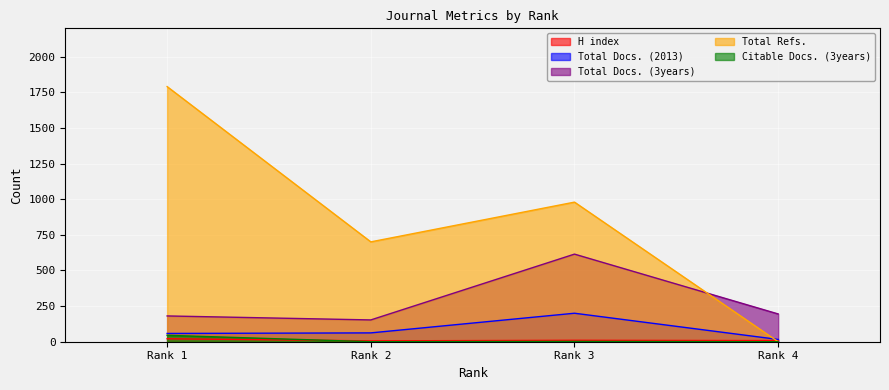

What is the difference between the highest and lowest values at Rank 2?

701